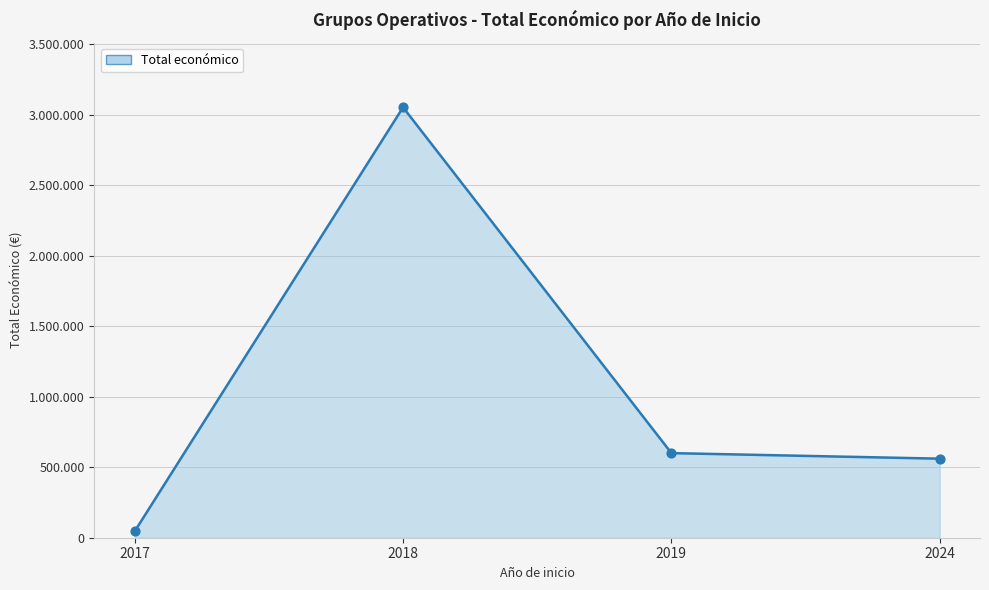

What is the ratio of the value at 2024 to the value at 2017?

13.7